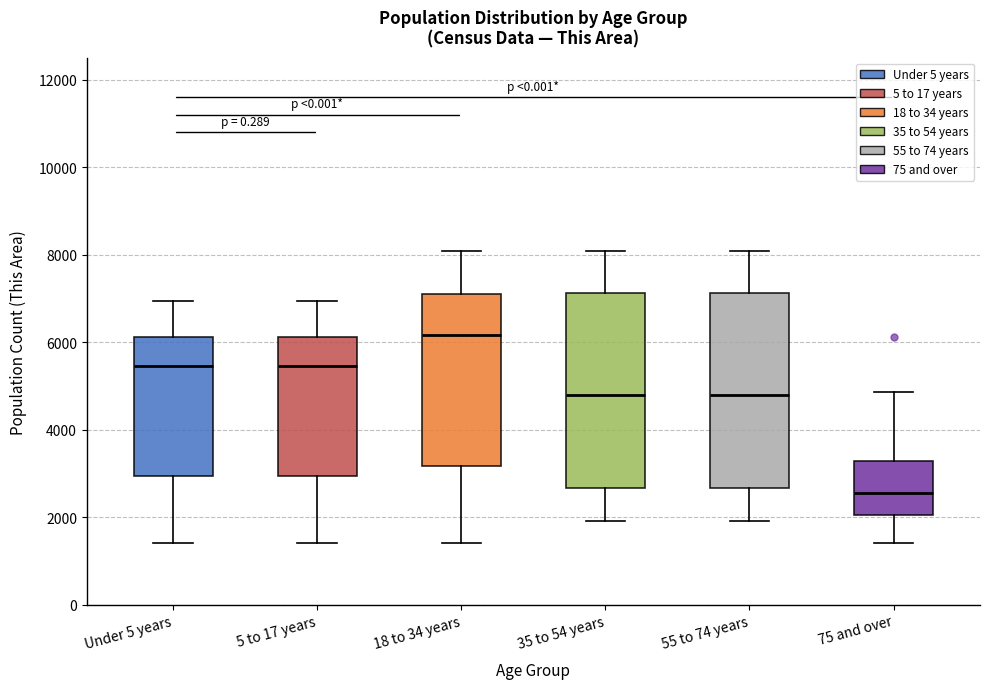

Where is the lower edge of the box for Under 5 years on the y-axis? The values are not printed on the chart, so give them approximately, as read against the axis.

3000